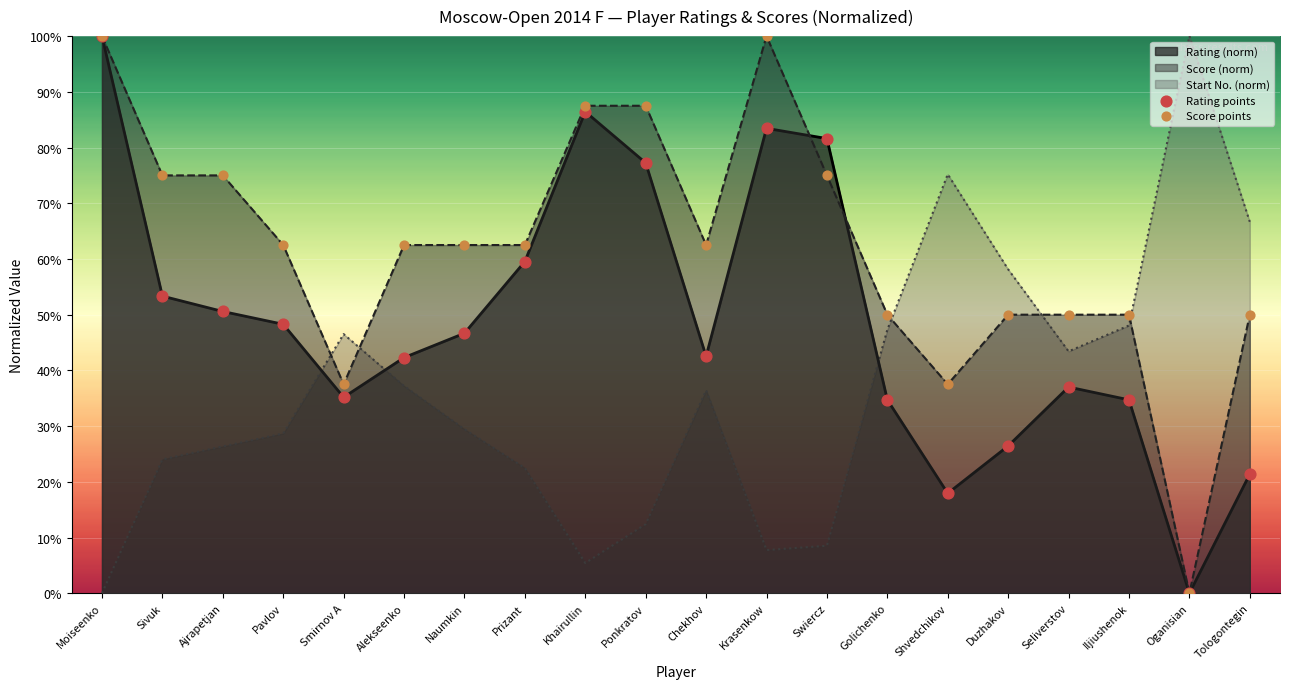

At how many categories does at least one series exceed 65?

10